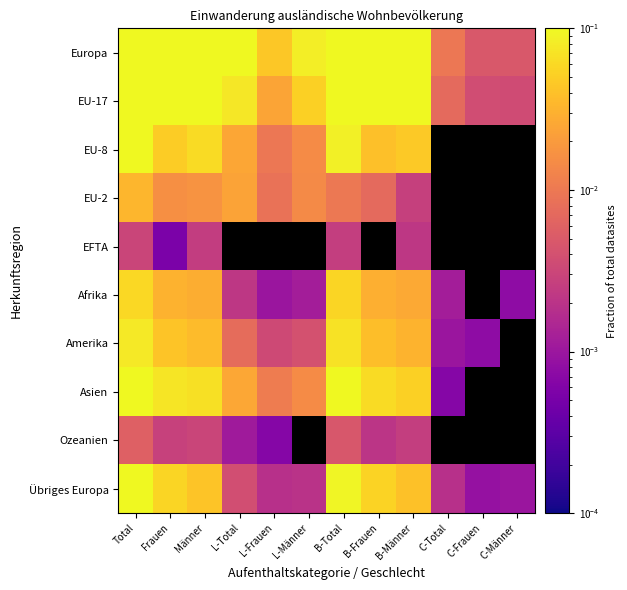

At which category is the sum across all series the highest?

Total